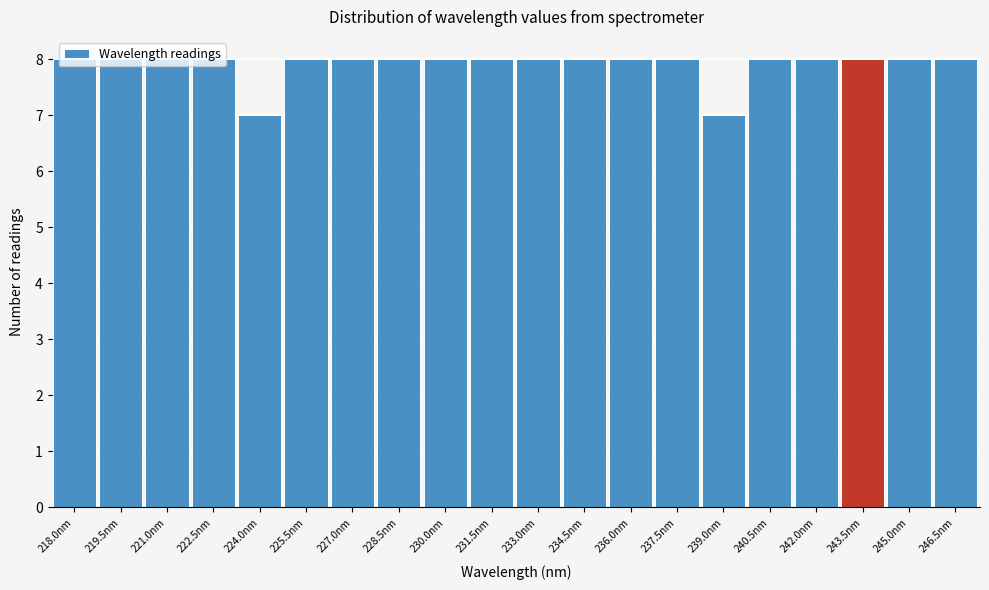

What is the maximum value shown in the chart?

8